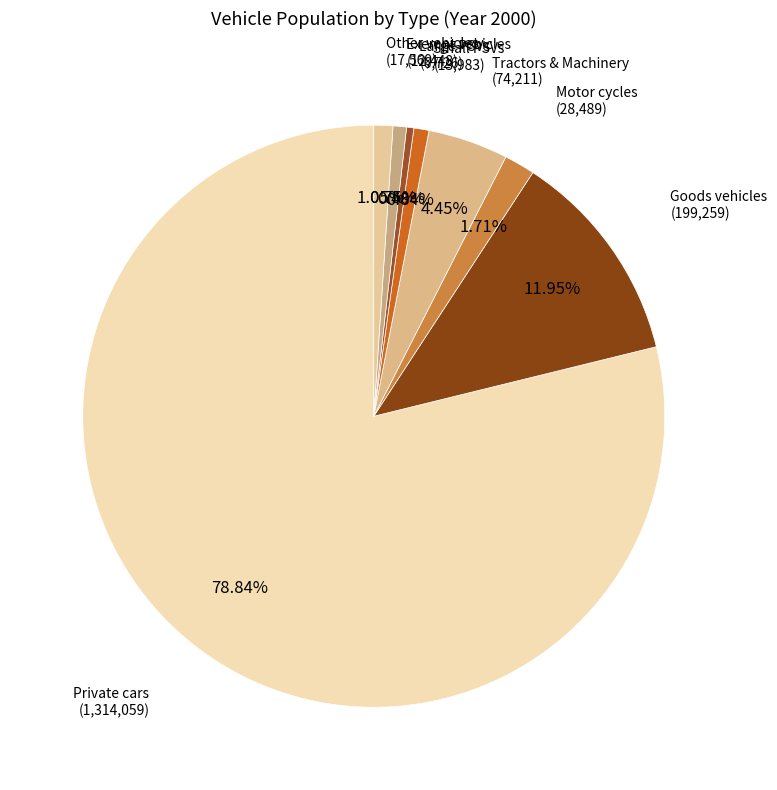

Which slice is the largest?

Private cars